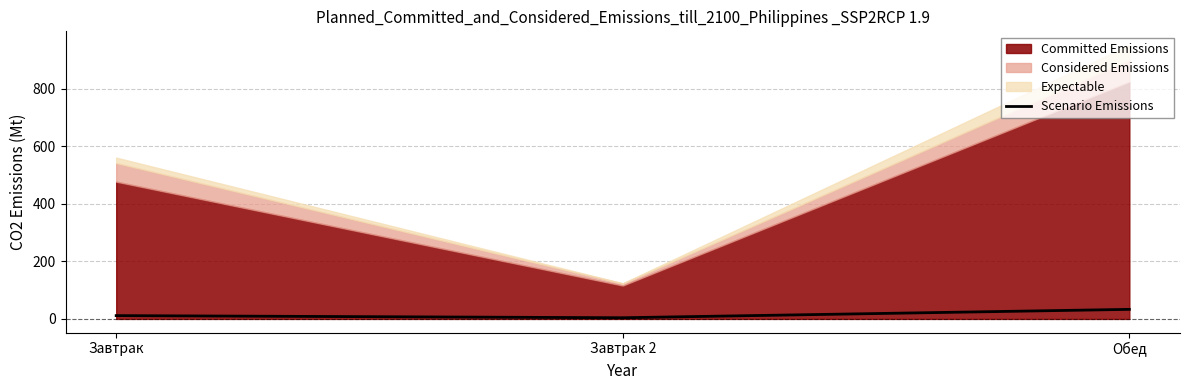

What is the change in value from Завтрак to Обед?

+21.7